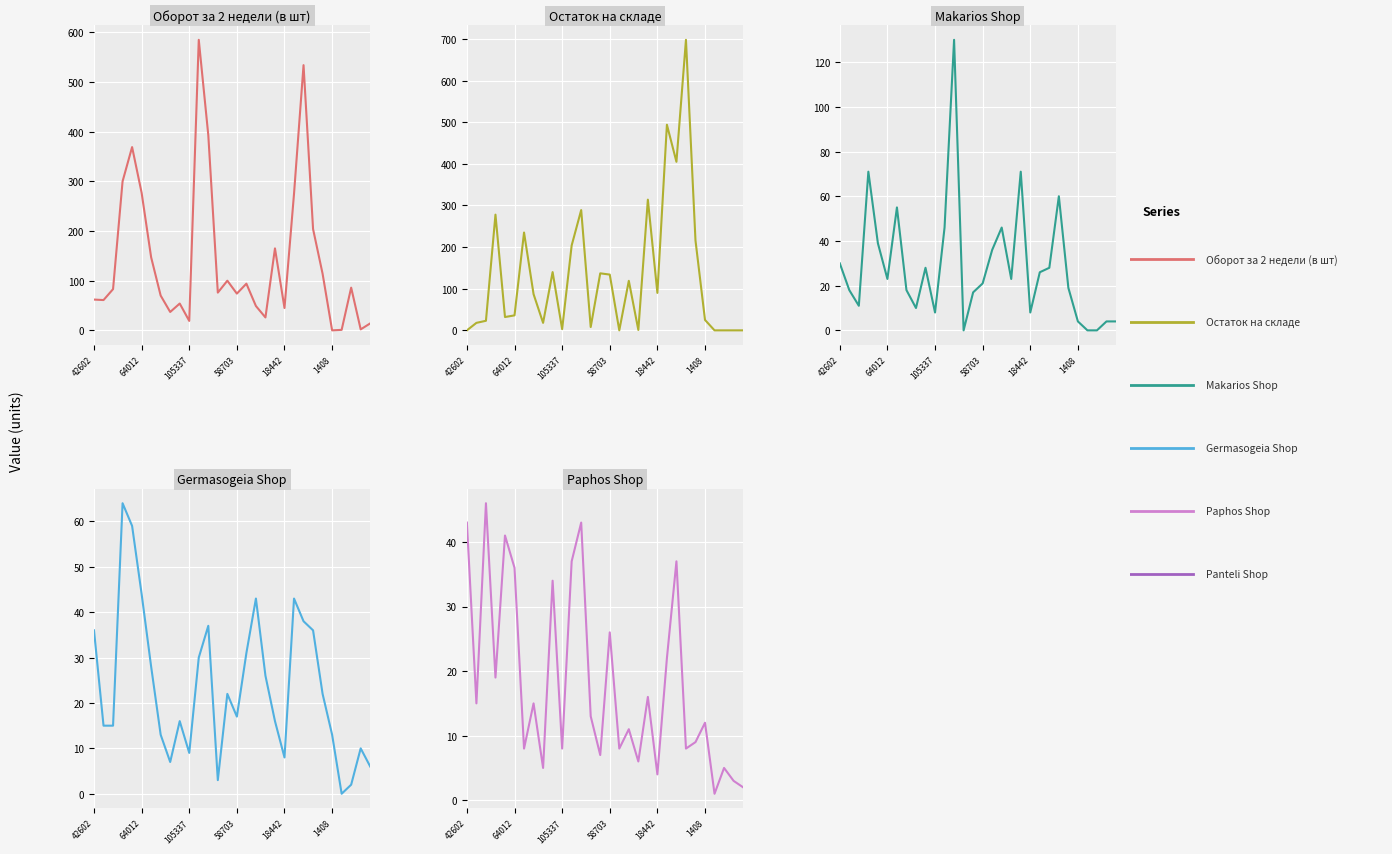

What is the spread (max minus min) of values at 9?

124